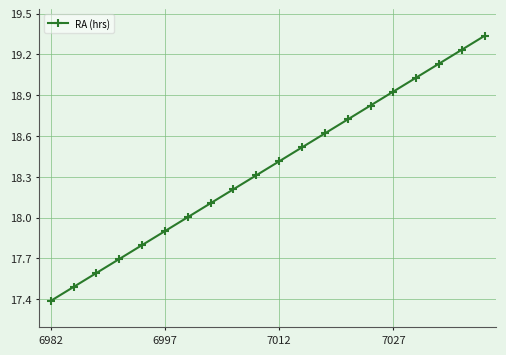

What is the average value?

18.4